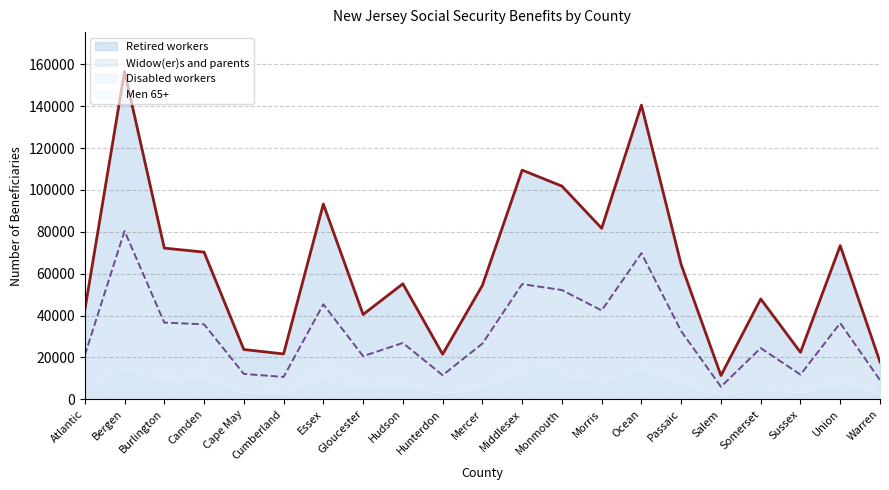

What is the difference between the highest and lowest values at Ocean?

126766